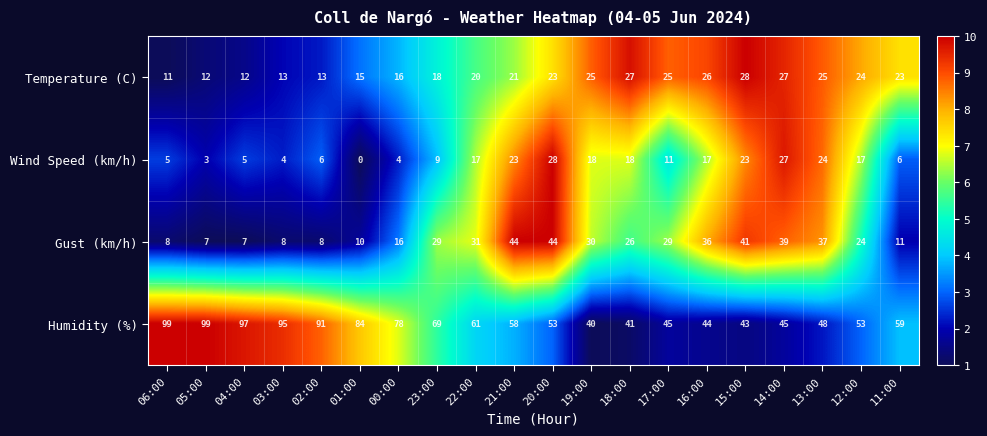

What is the minimum value shown in the chart?

0